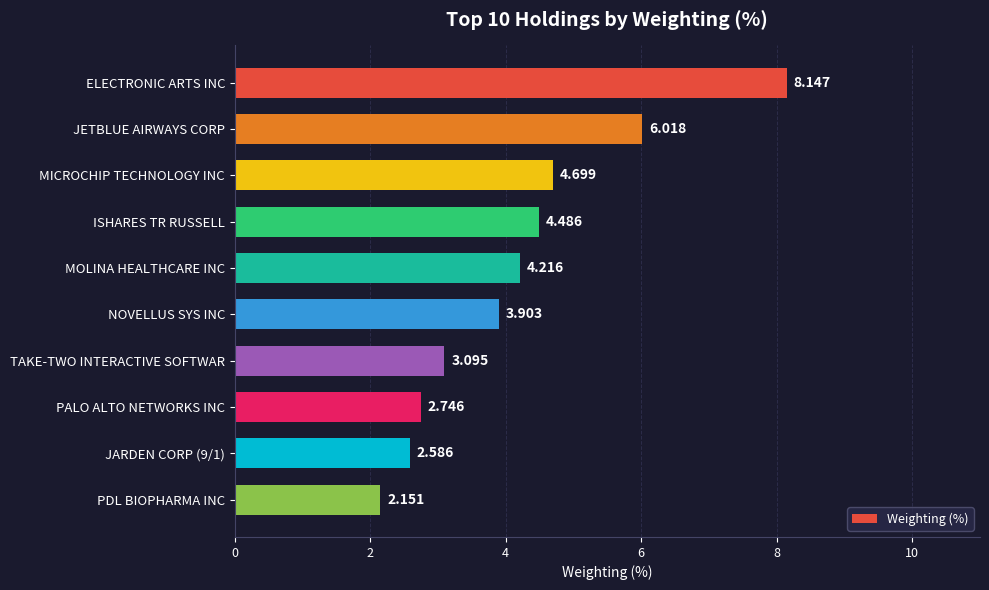

Which category has the highest value across all series?

ELECTRONIC ARTS INC